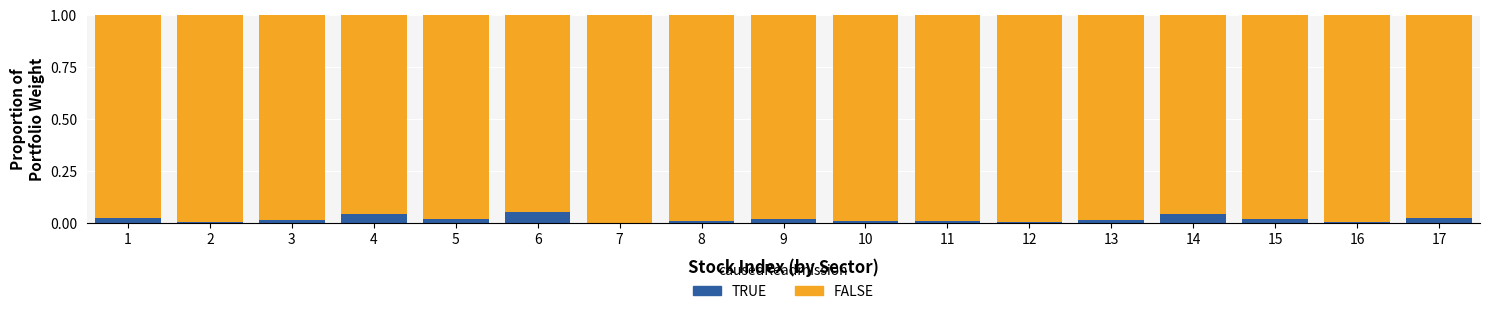

What are all the series names shown in the legend?

TRUE, FALSE